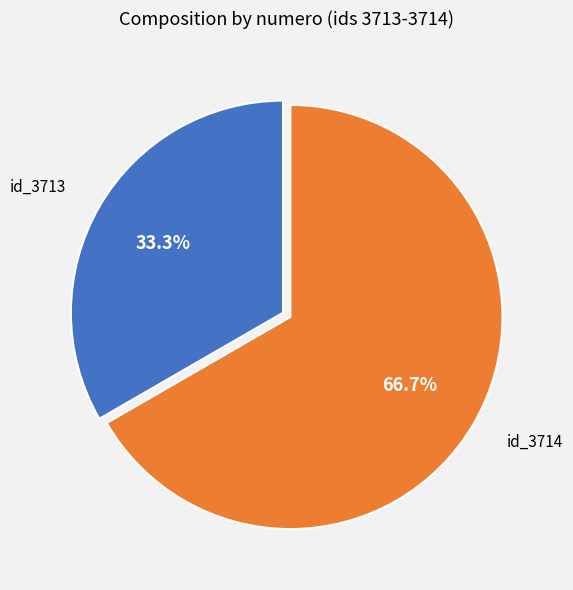

How many slices are in this pie chart?

2